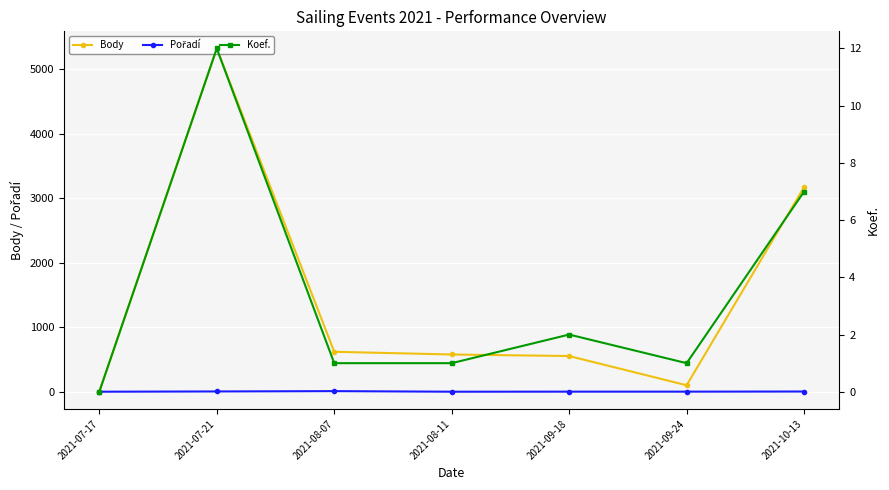

At which label does Koef. reach its minimum?

2021-07-17